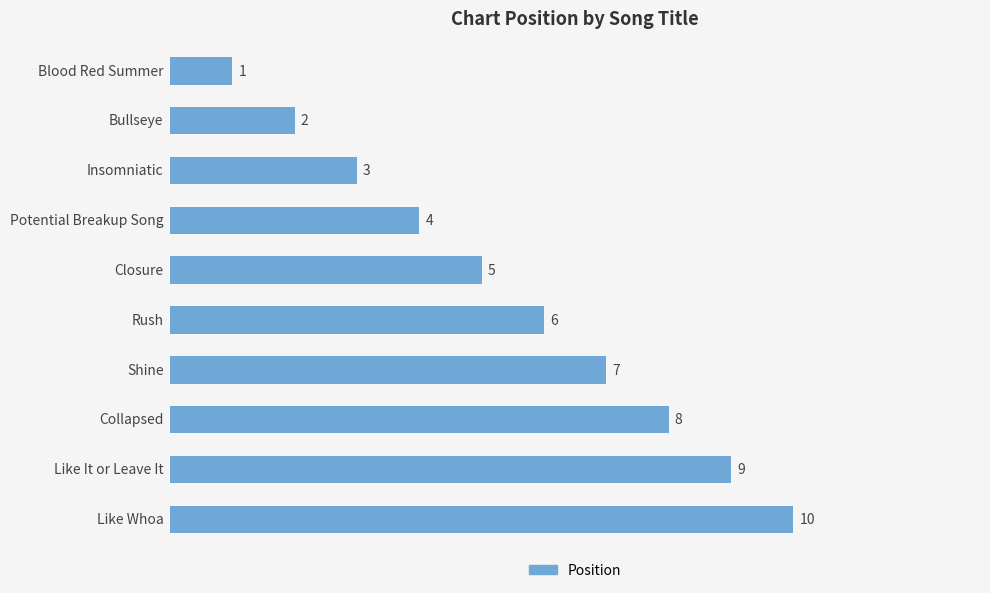

What is the difference between the maximum and minimum values?

9